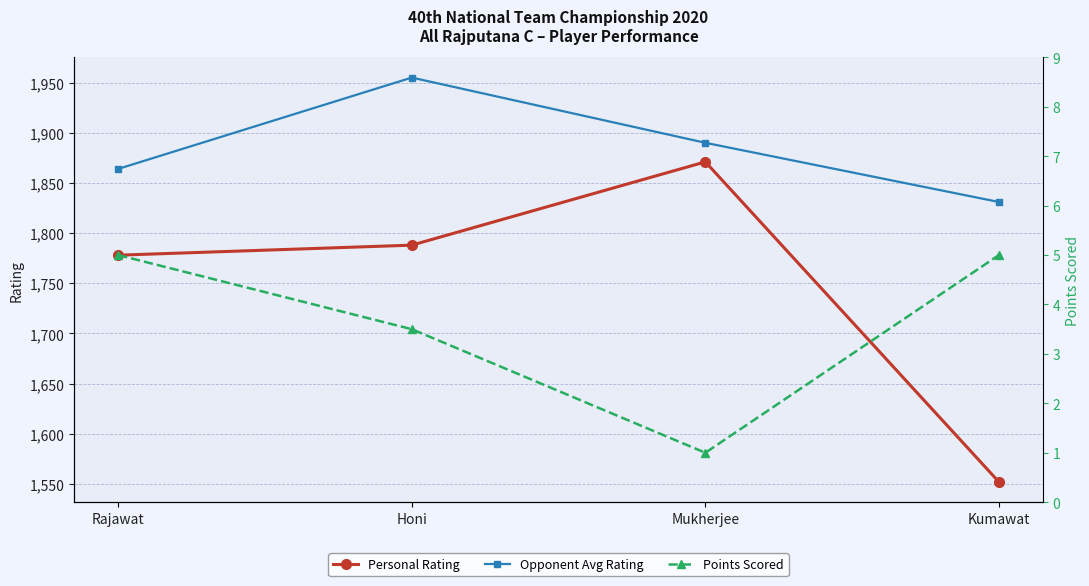

What is the difference between the Points Scored values at Honi and Mukherjee?

2.5